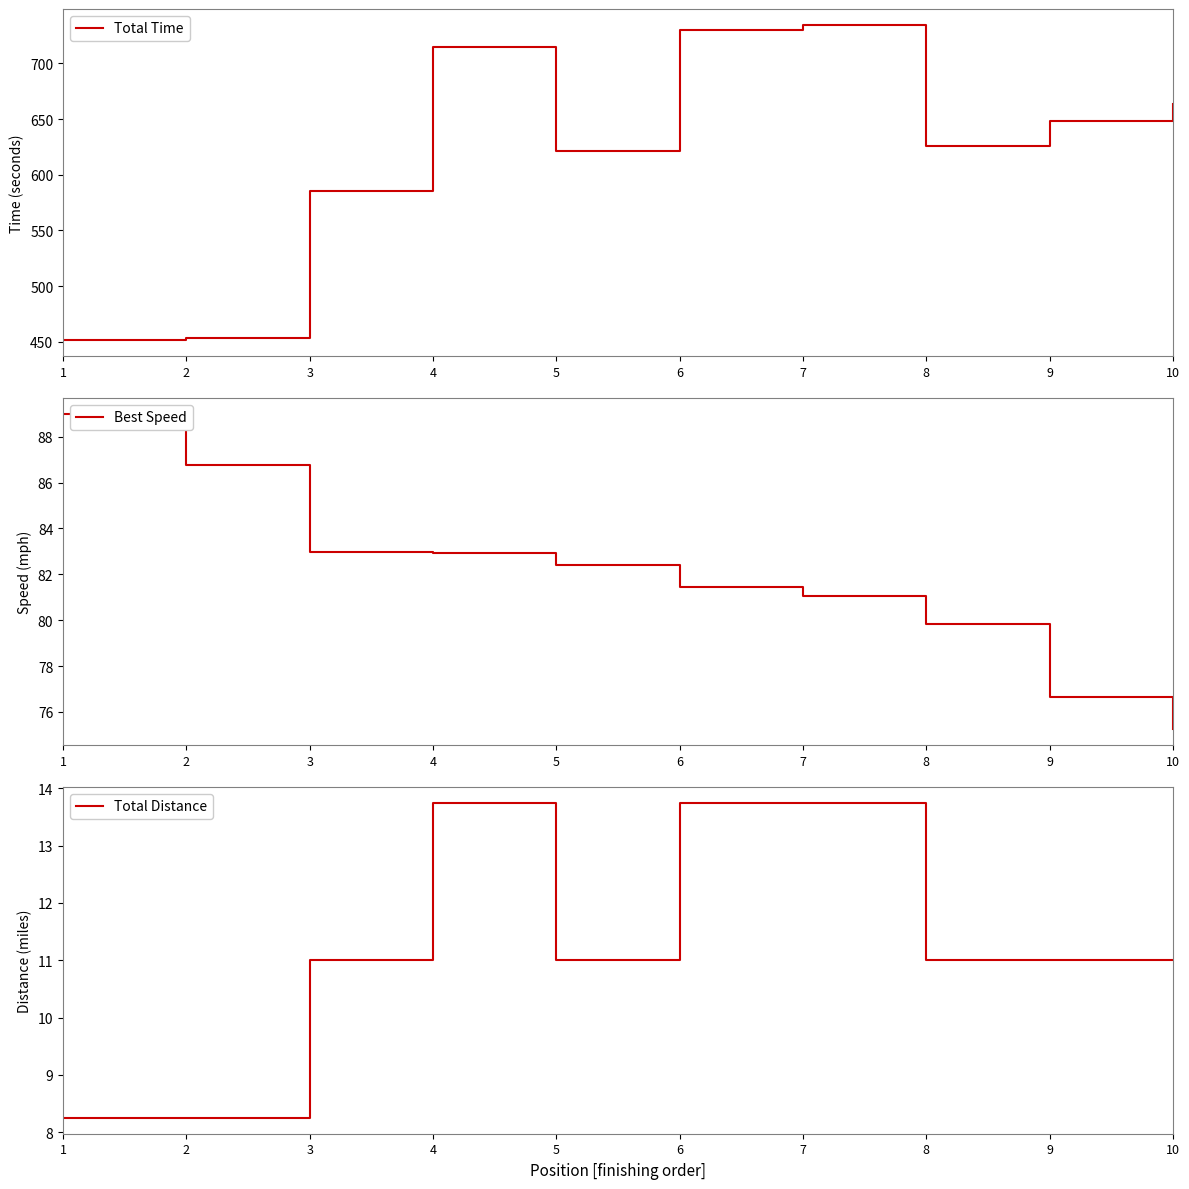

True or false: Best Speed has more than 1 interior local peaks.

False